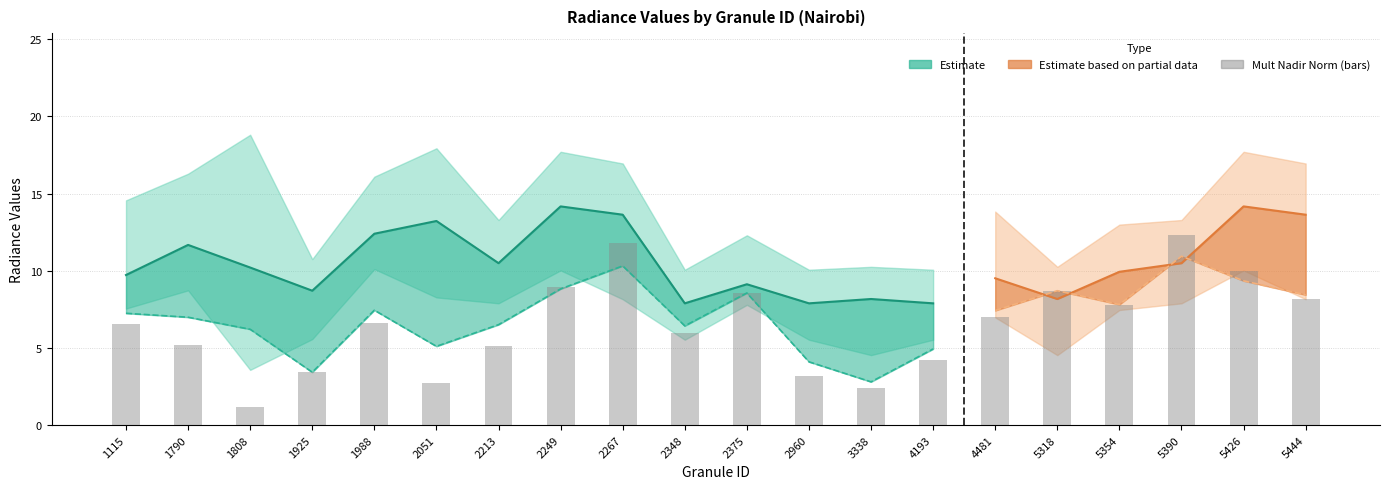

Which category has the highest value in the rade9_aggzone_norm series?

5390